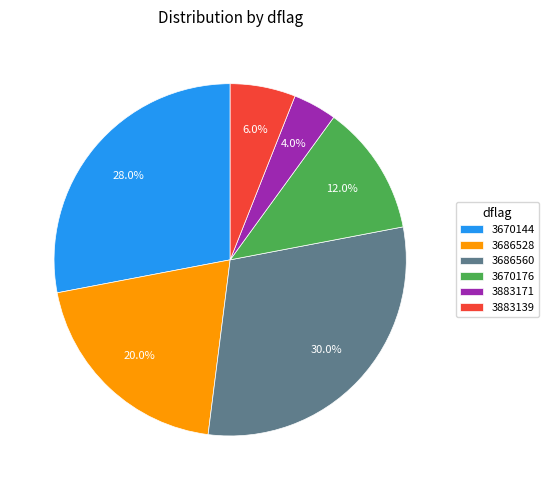

To the nearest percent, what portion does 3686560 represent?

30%